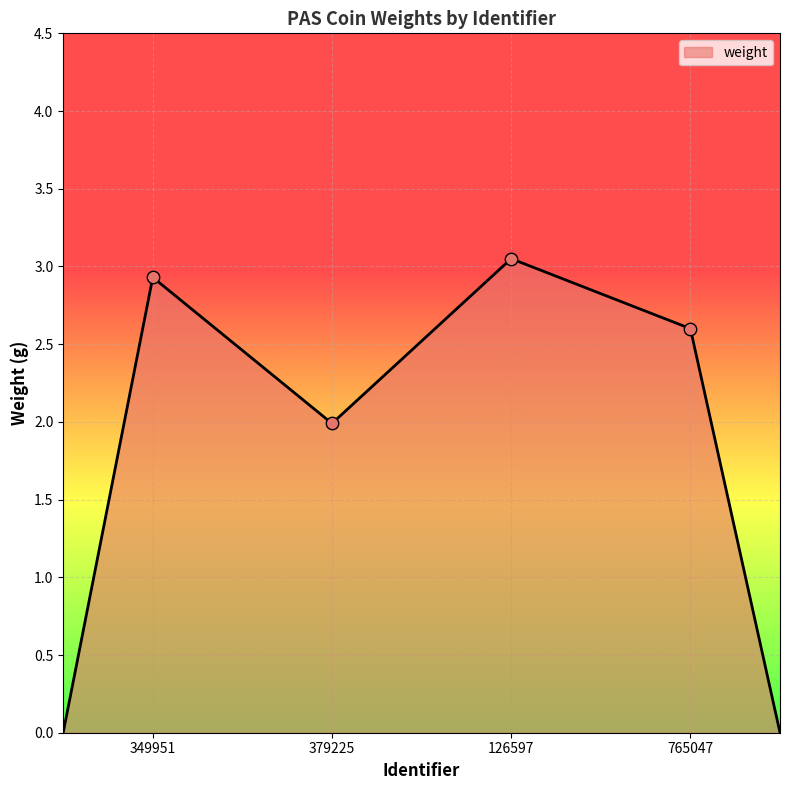

True or false: the data has more than 1 interior local peaks.

True